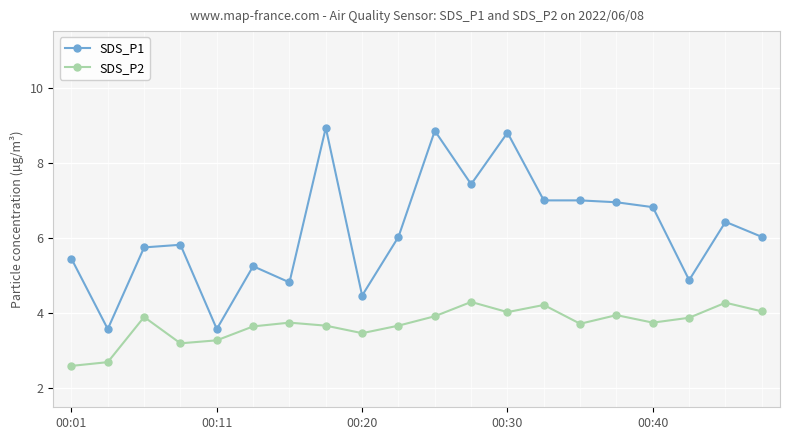

Which series has the largest total across all categories?

SDS_P1